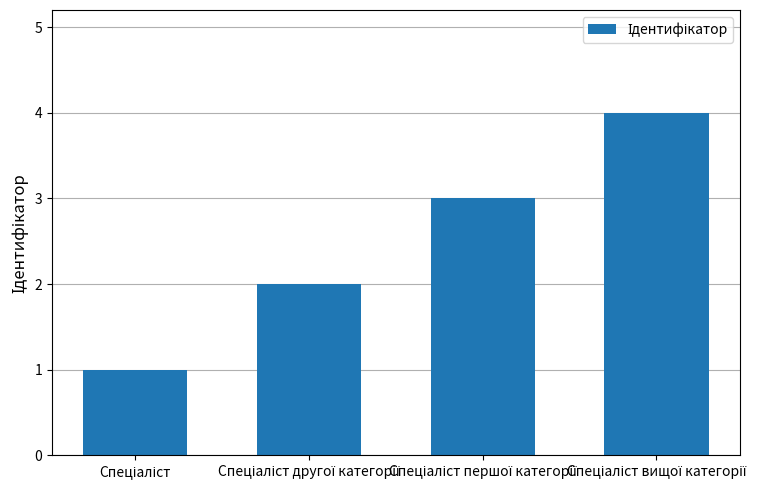

What is the sum of all values?

10